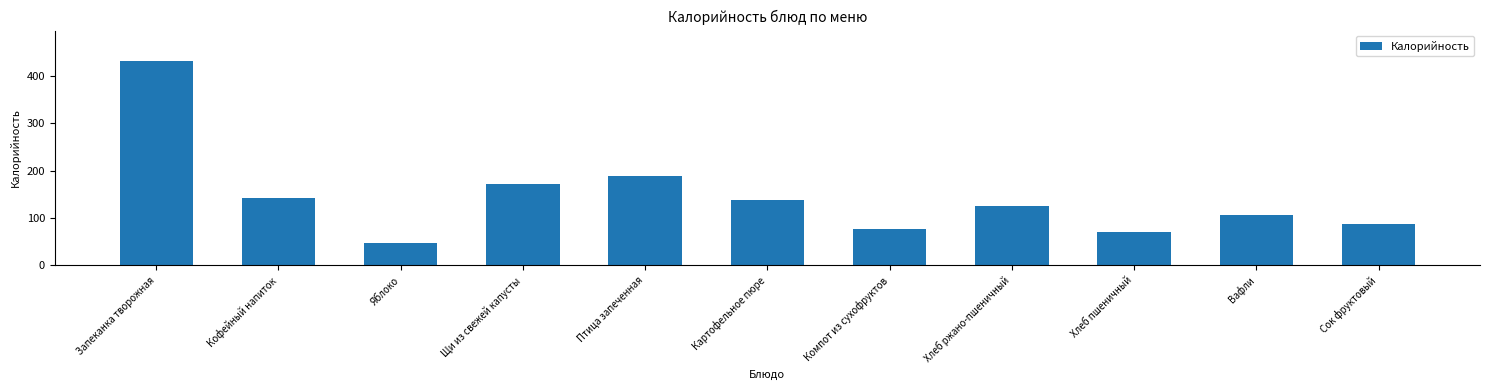

Where is the data nearest to the value 239?

Птица запеченная